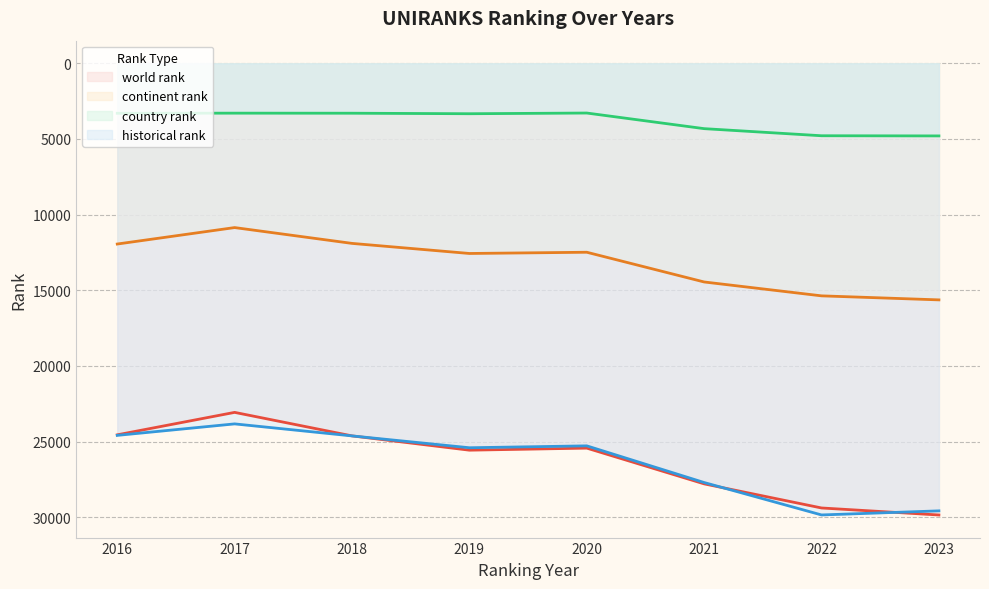

What is the difference between the world rank values at 2019 and 2018?

944.0